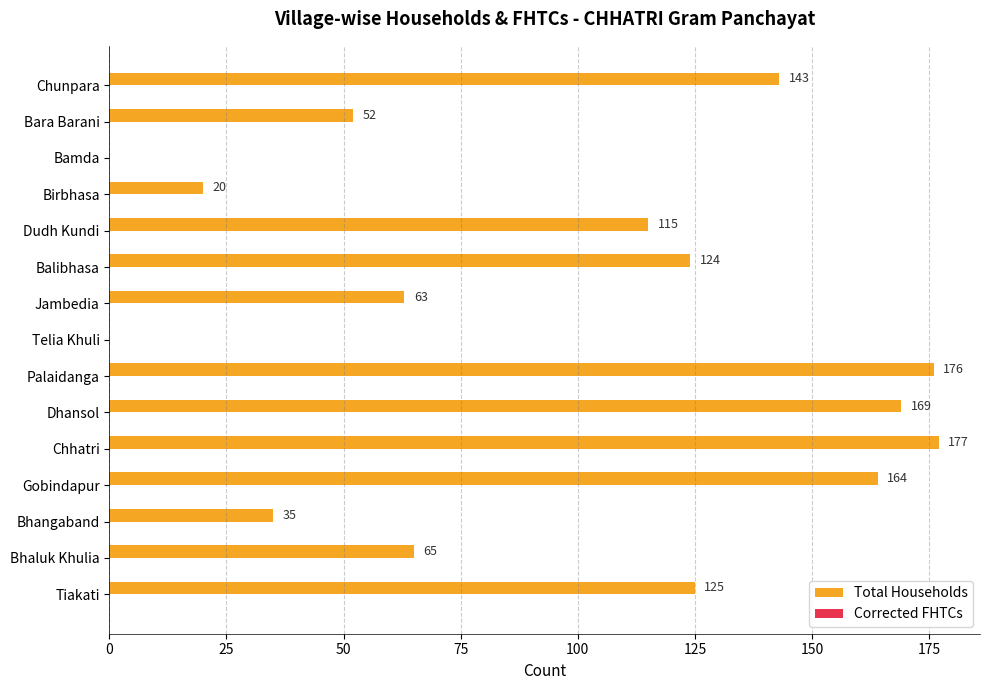

Count the number of categories in the chart.

15